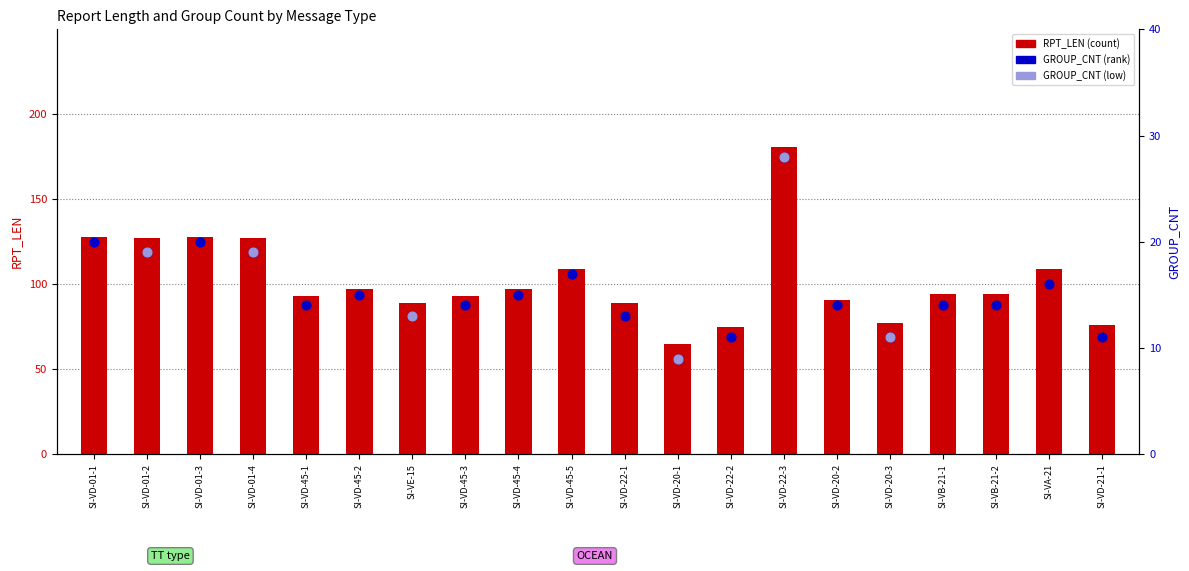

Which series has the widest spread of Y values?

RPT_LEN